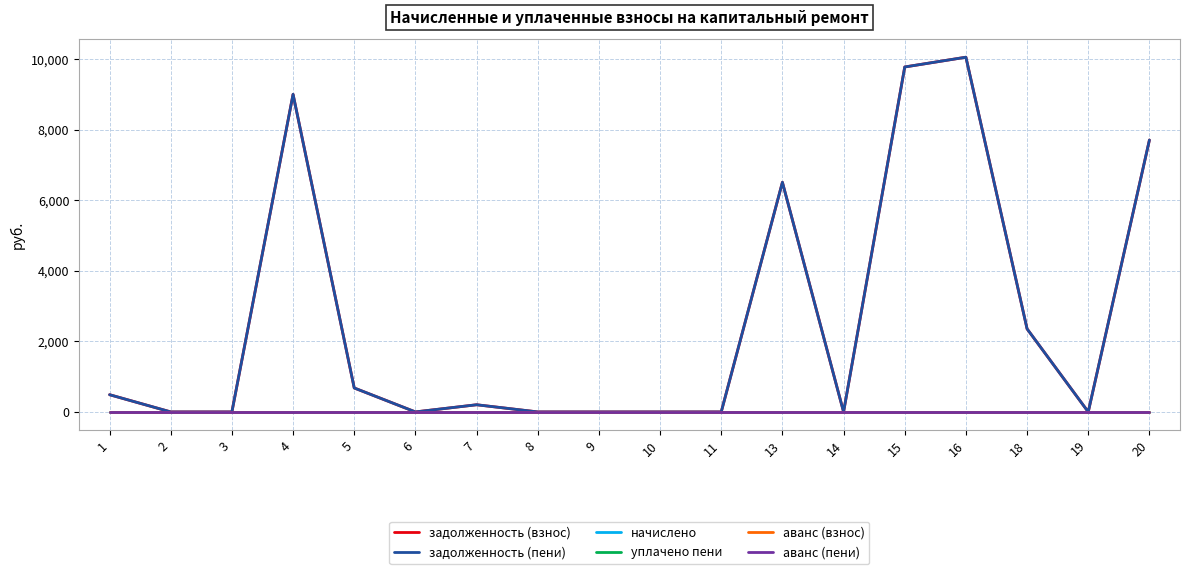

Does the chart display data point markers on the line(s)?

No